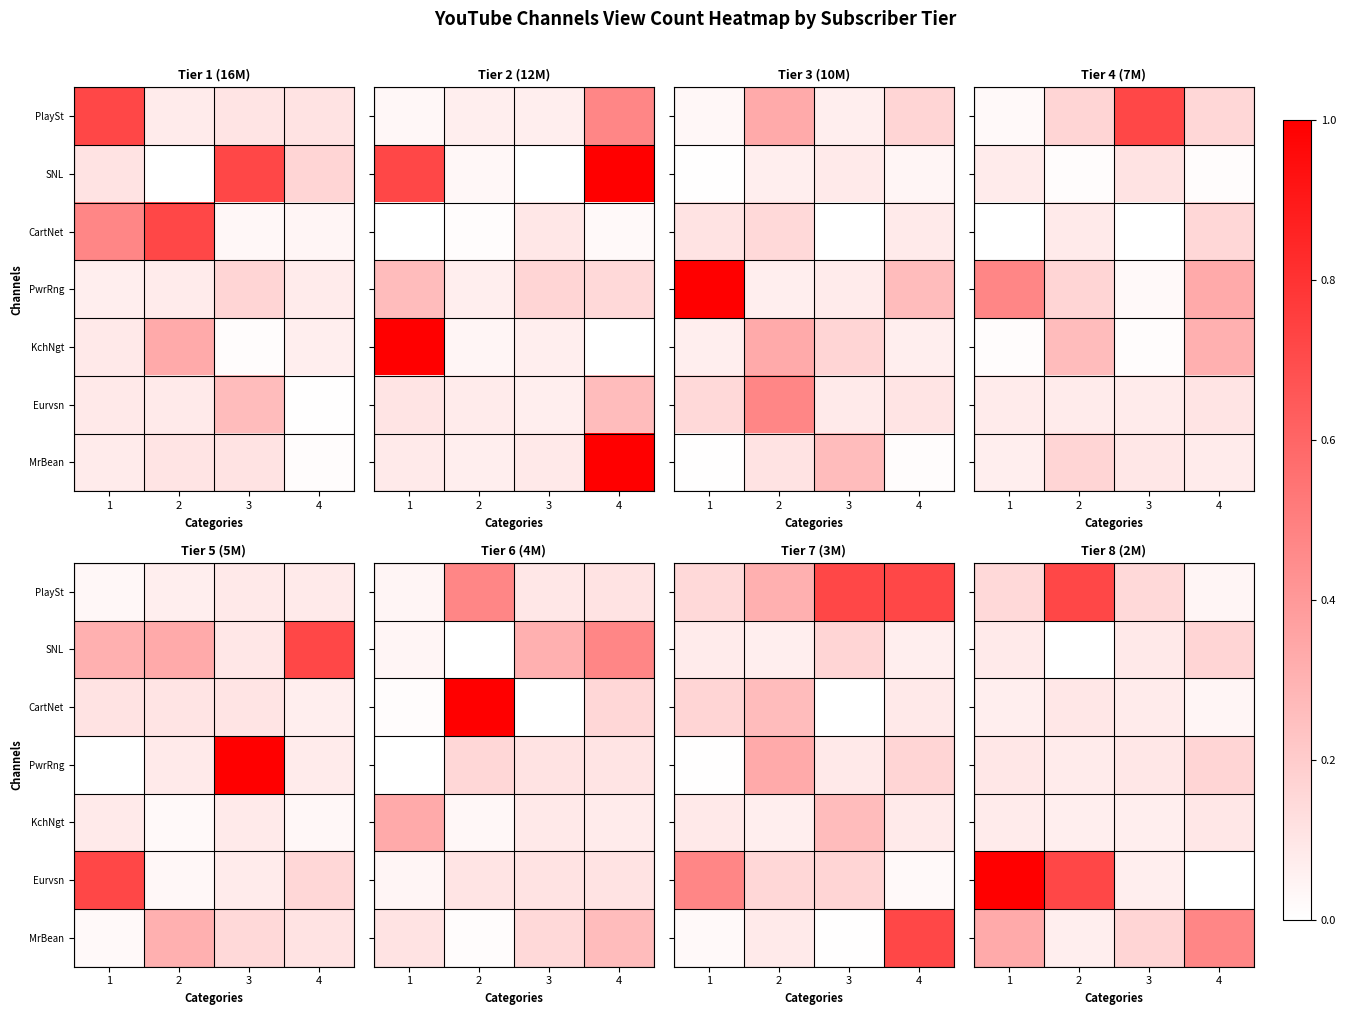

Between 3 and 1, which is larger?

3